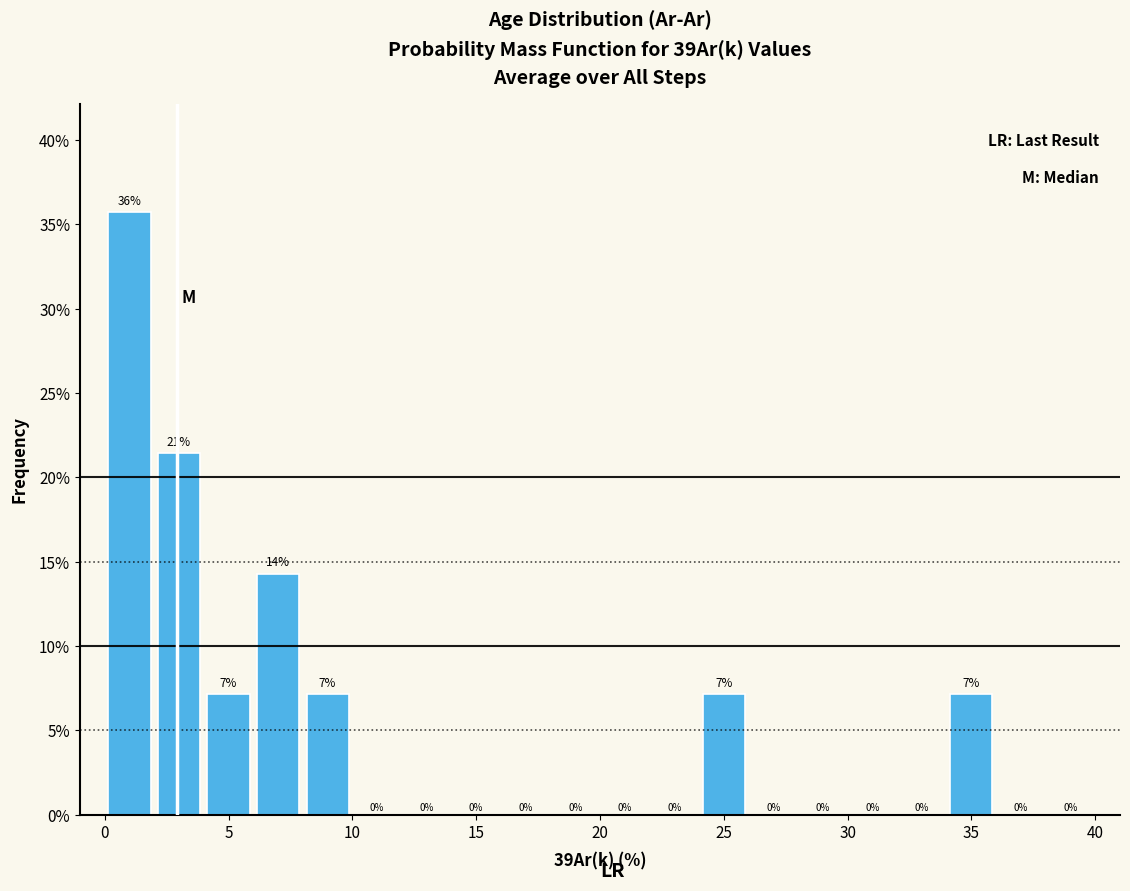

Which range on the x-axis has the tallest bar?

0 to 2